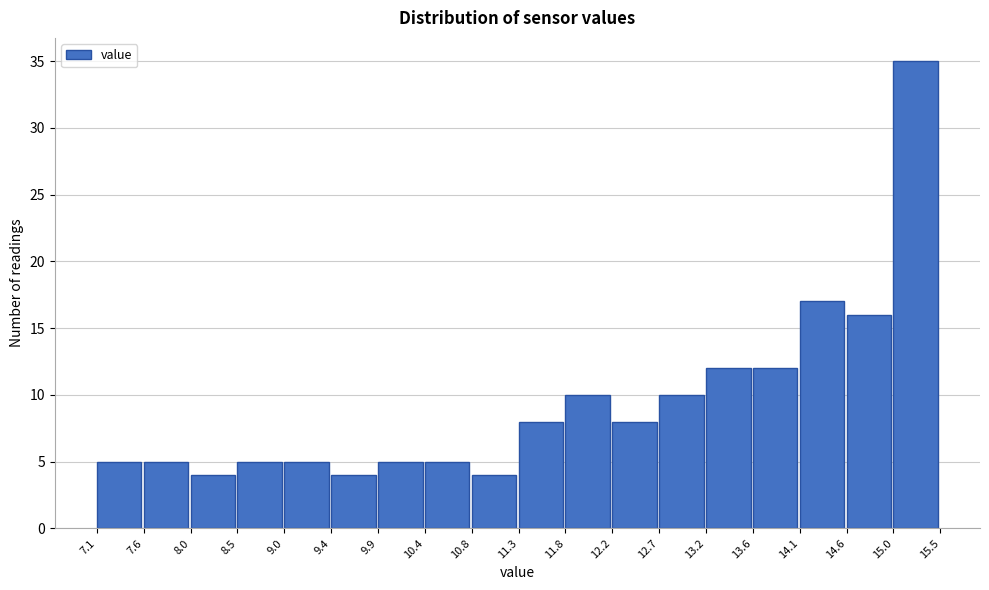

Reading left to right, list every bar in this chart as the range it spans on the x-axis followed by its height. The values are not printed on the chart, so give them approximately, as read against the axis.

7.1 to 7.6: 5
7.6 to 8.0: 5
8.0 to 8.5: 4
8.5 to 9.0: 5
9.0 to 9.4: 5
9.4 to 9.9: 4
9.9 to 10.4: 5
10.4 to 10.8: 5
10.8 to 11.3: 4
11.3 to 11.8: 8
11.8 to 12.2: 10
12.2 to 12.7: 8
12.7 to 13.2: 10
13.2 to 13.6: 12
13.6 to 14.1: 12
14.1 to 14.6: 17
14.6 to 15.0: 16
15.0 to 15.5: 35